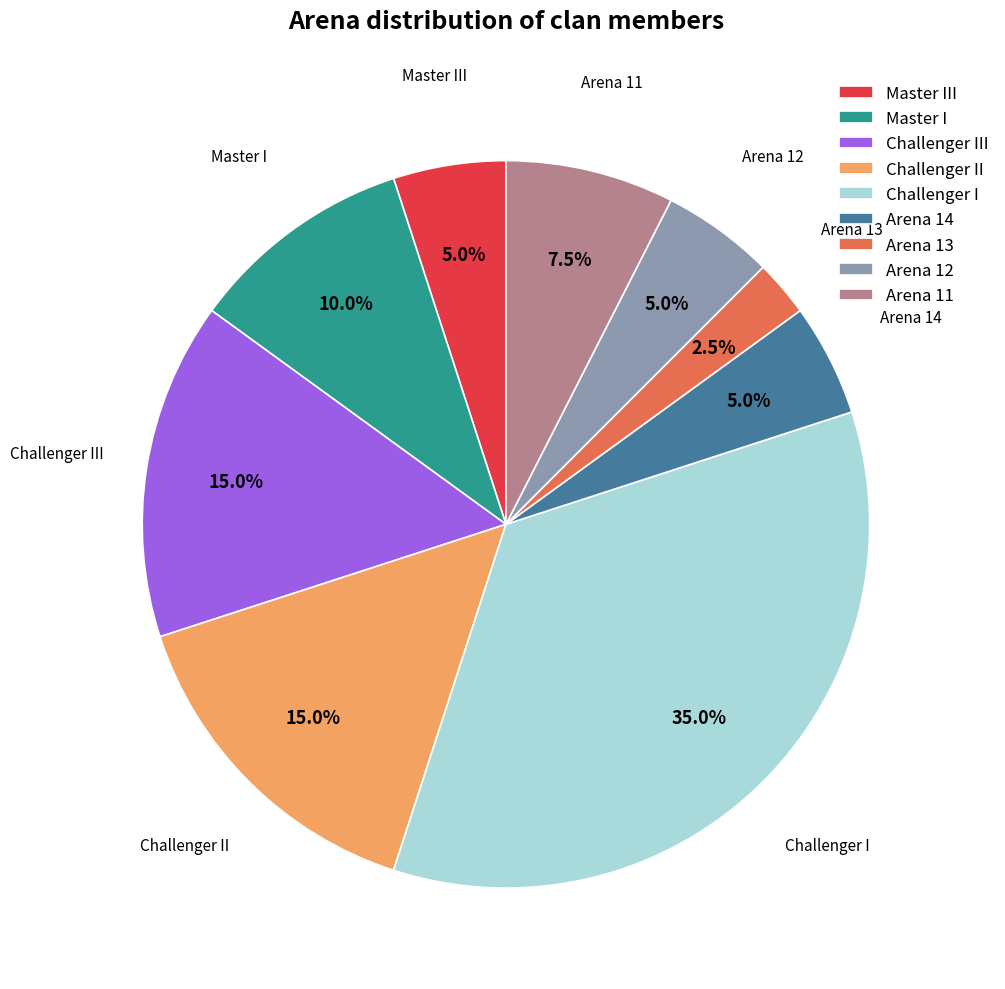

Is there any slice that represents more than half of the pie?

No